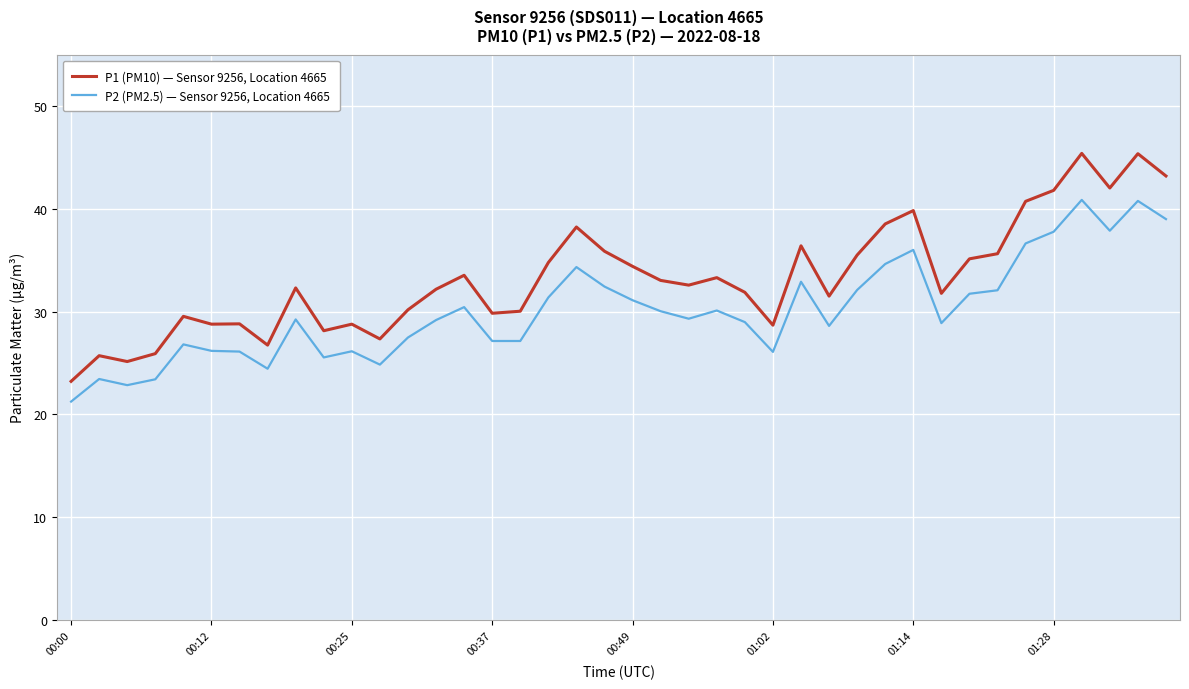

Which series has the largest total across all categories?

P1 (PM10) — Sensor 9256, Location 4665